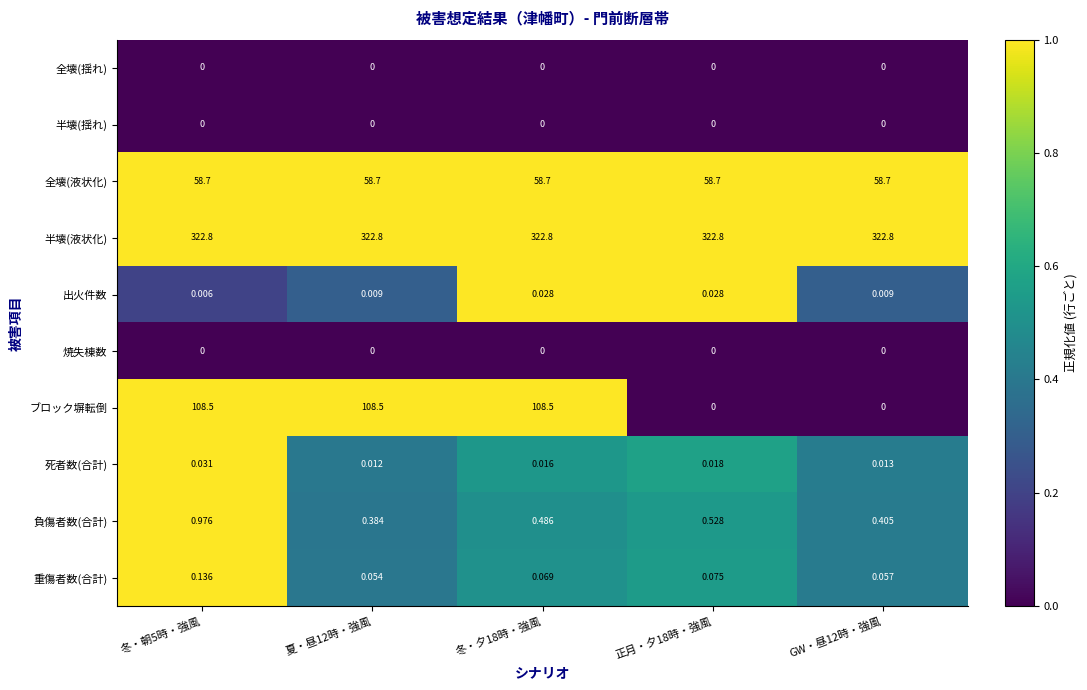

Count the number of categories in the chart.

5